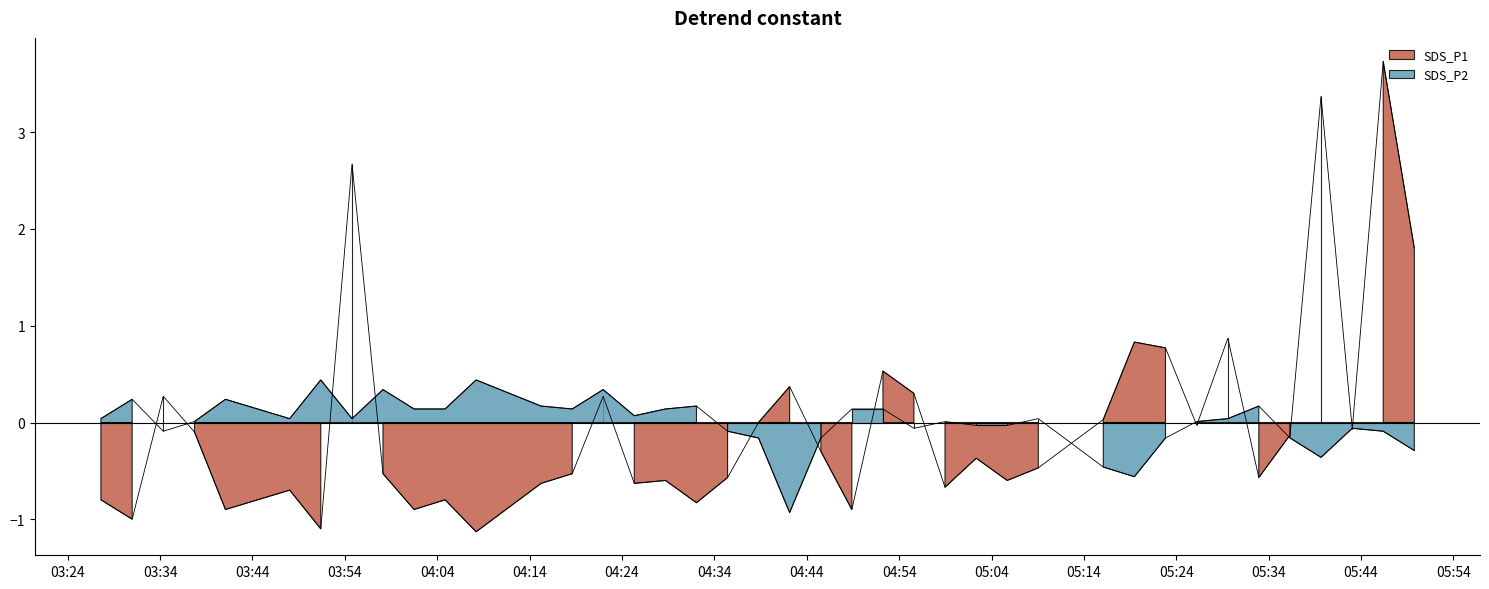

What is the greatest value displayed?

3.7